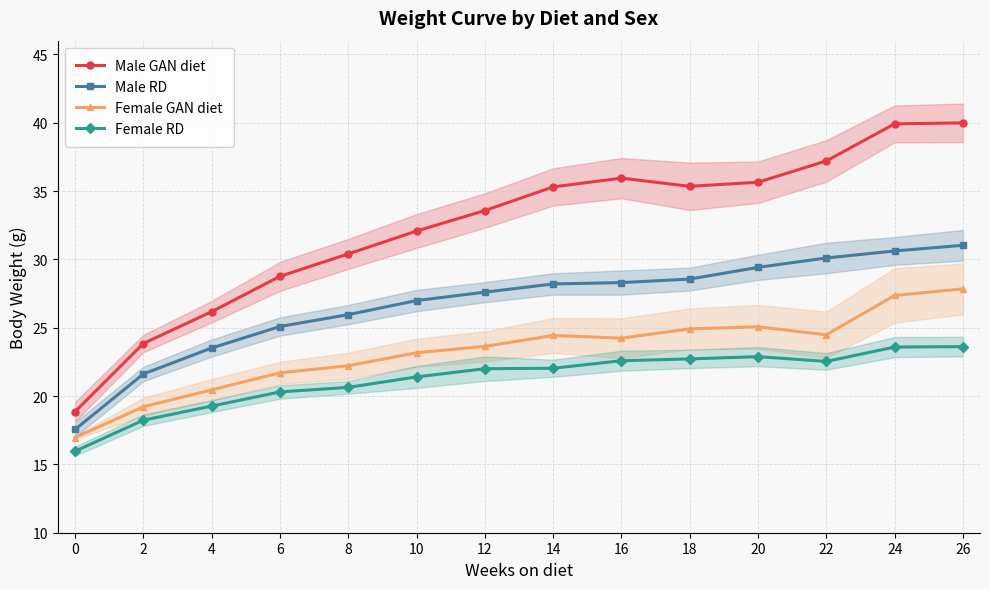

At which label does Male GAN diet reach its peak?

26